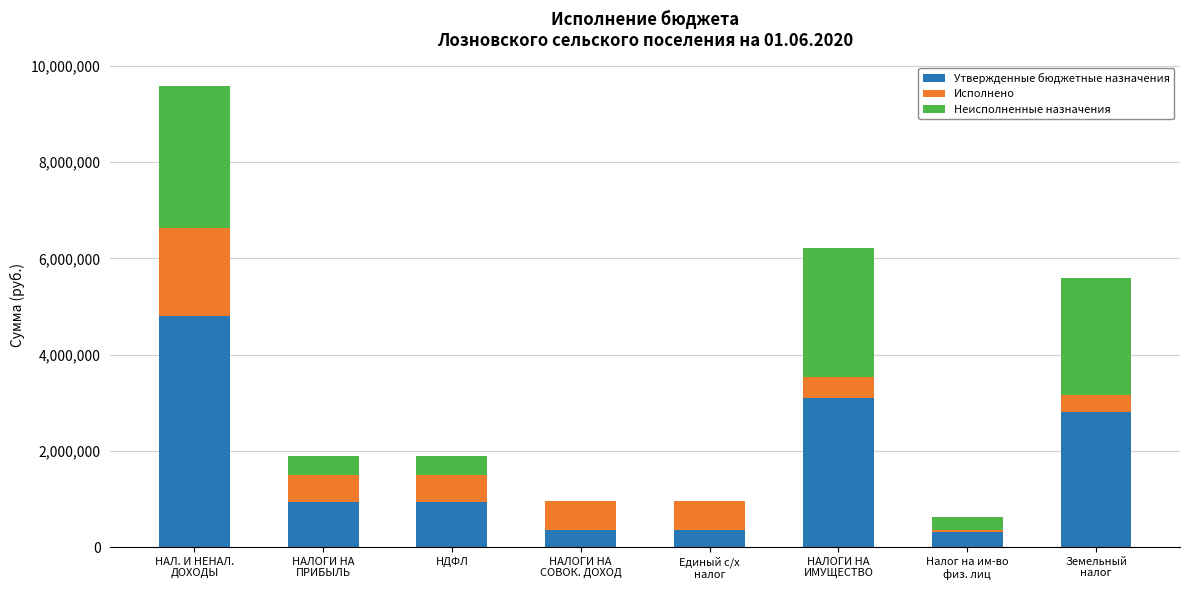

What is the maximum value for Утвержденные бюджетные назначения?

4794300.0